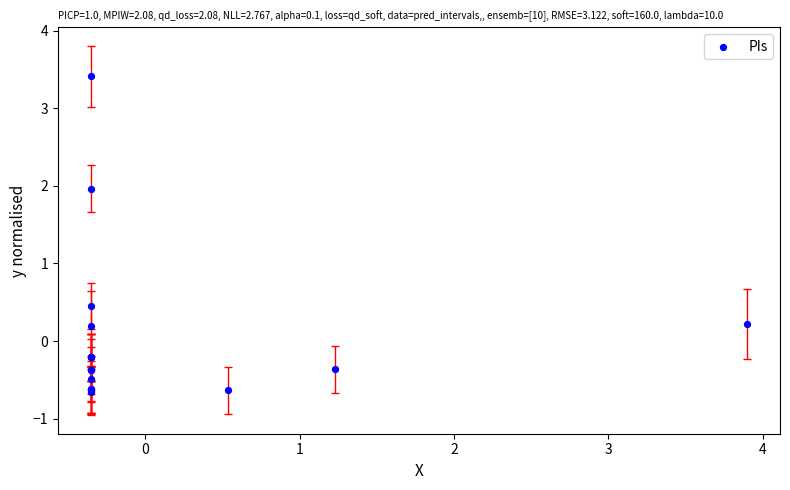

What Y value in the scatter plot is closest to 1?

0.5